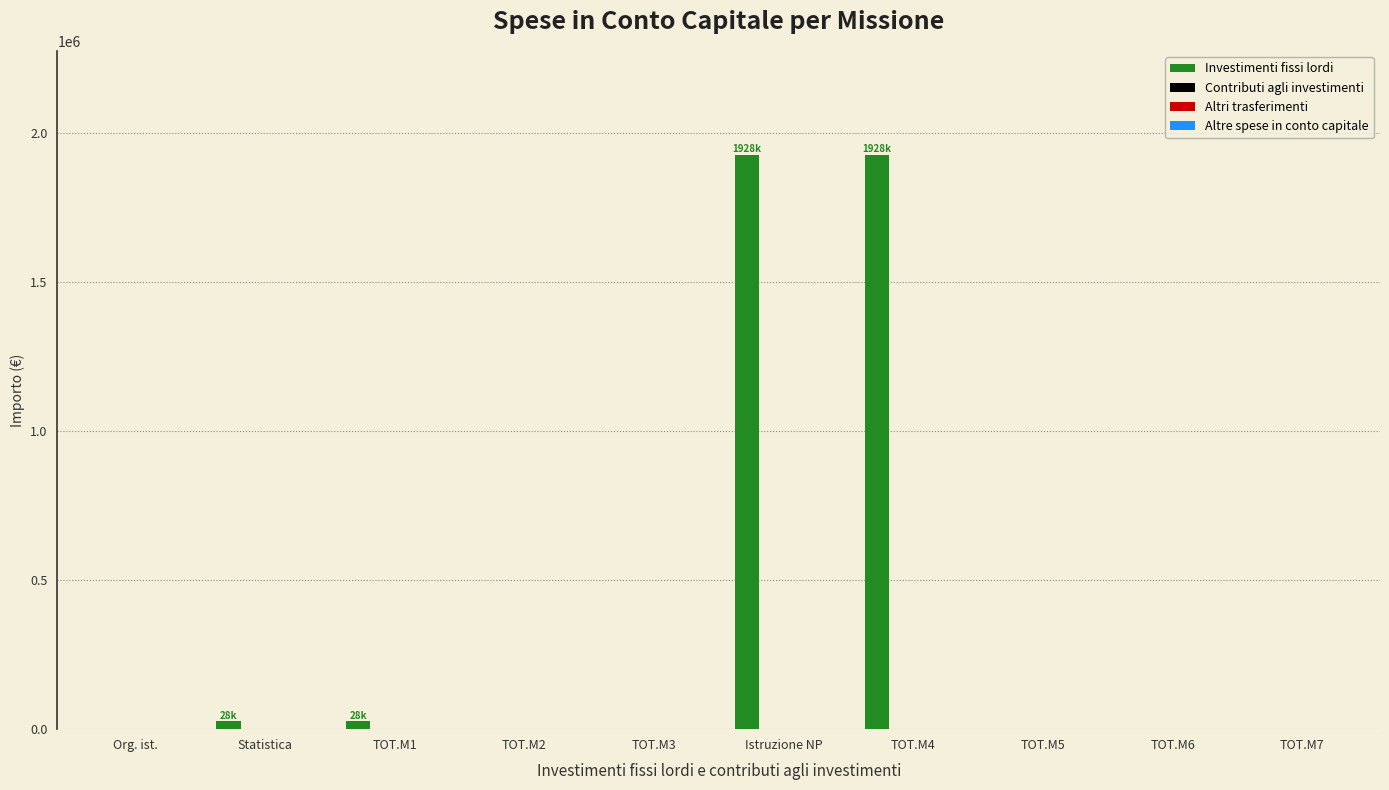

What is the maximum value shown in the chart?

1928152.4